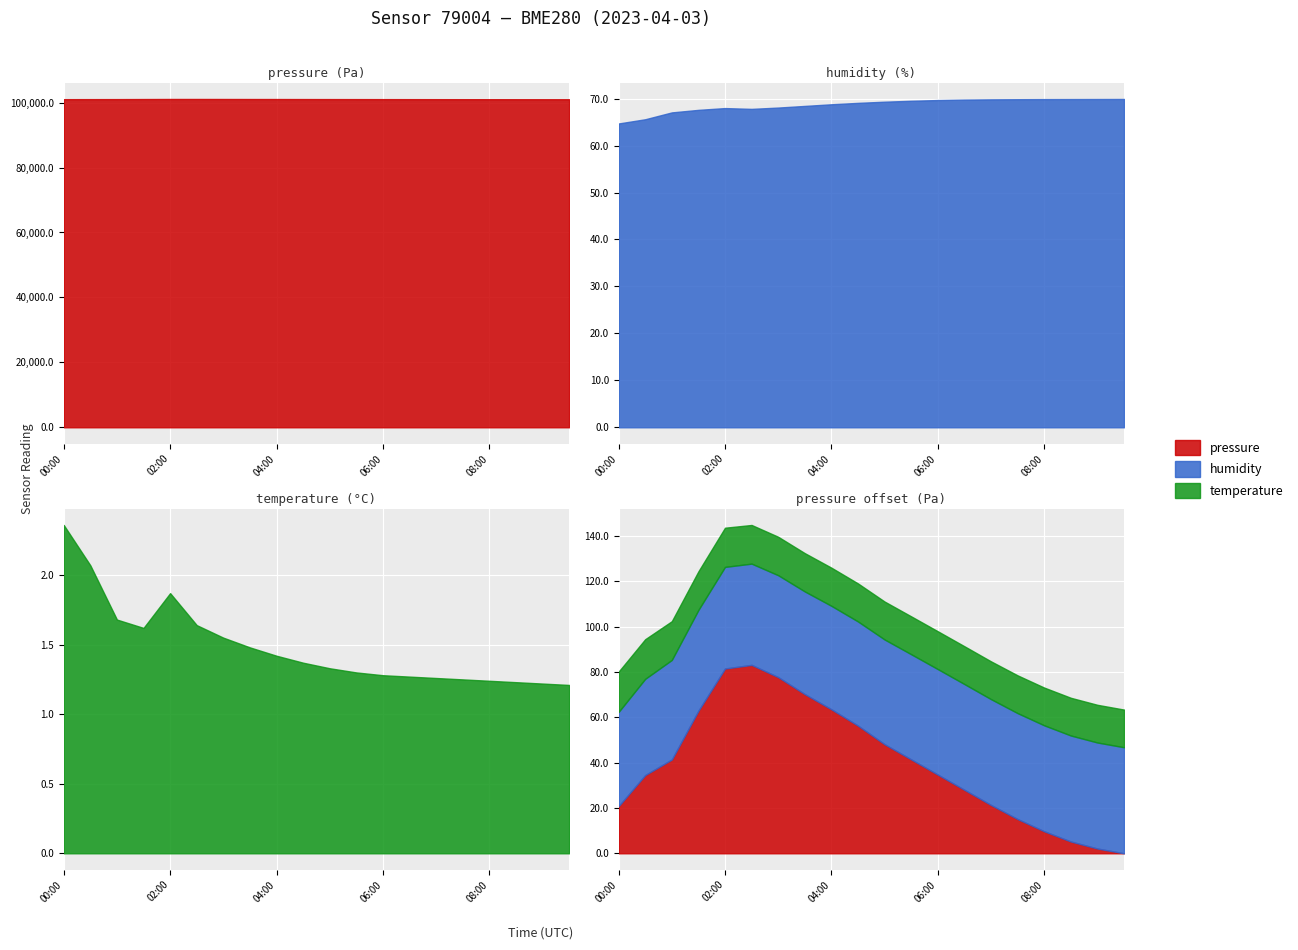

Which has a higher value, 04:30 or 02:00?

02:00